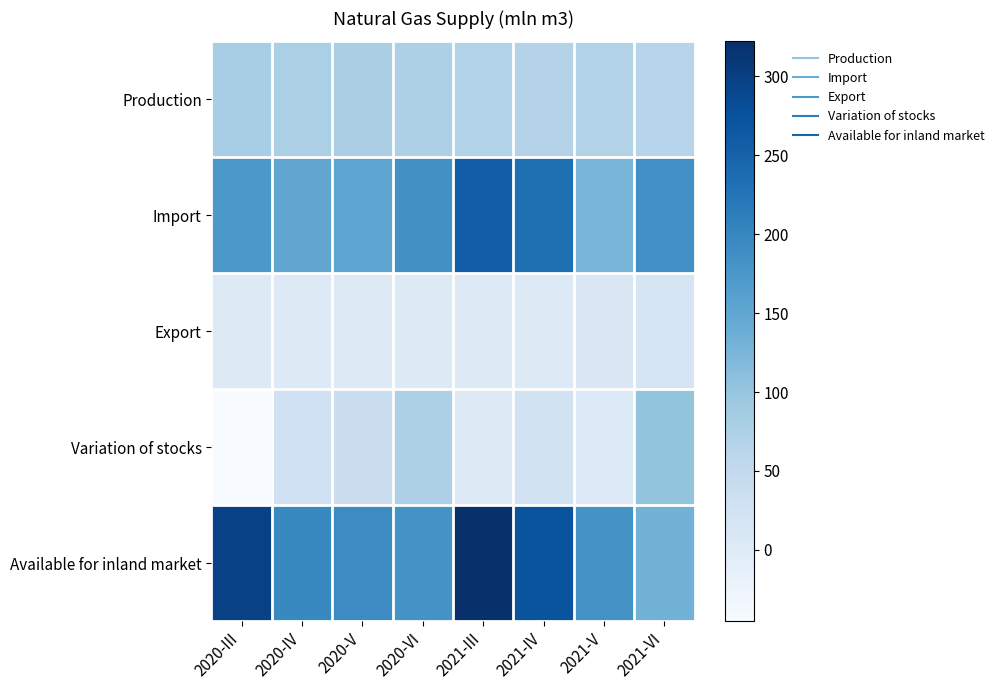

List the series in order of their peak value, highest first.

Available for inland market, Import, Variation of stocks, Production, Export